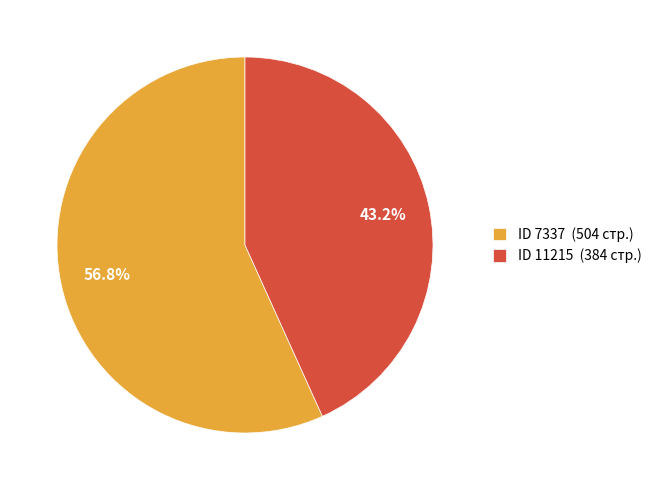

Which category has the smallest portion of the pie?

ID 11215 (384 стр.)